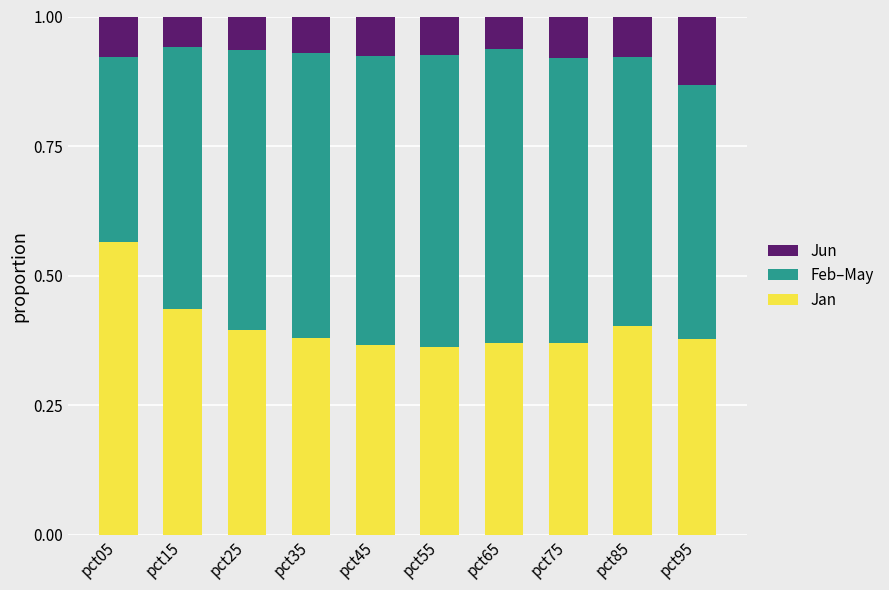

What is the total value across all series at pct15?

1.0